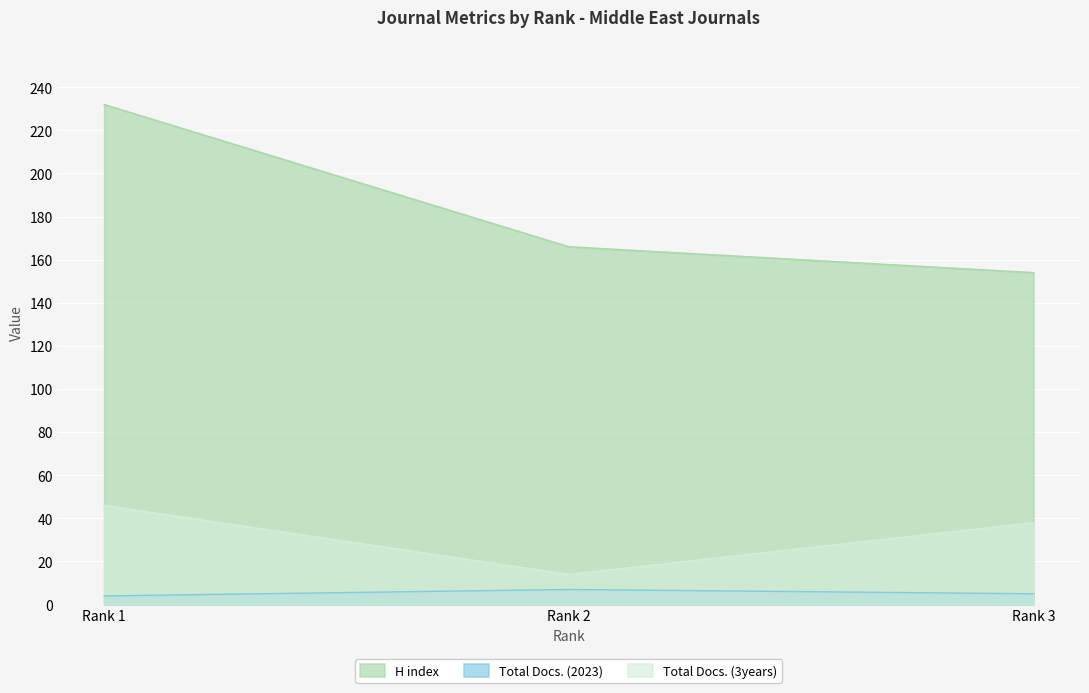

Rank the categories by H index value from lowest to highest.

Rank 3, Rank 2, Rank 1